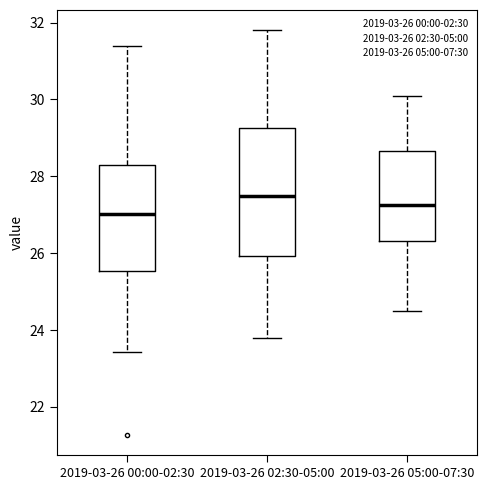

Which box is the tallest, from its lower edge to its upper edge?

2019-03-26 02:30-05:00